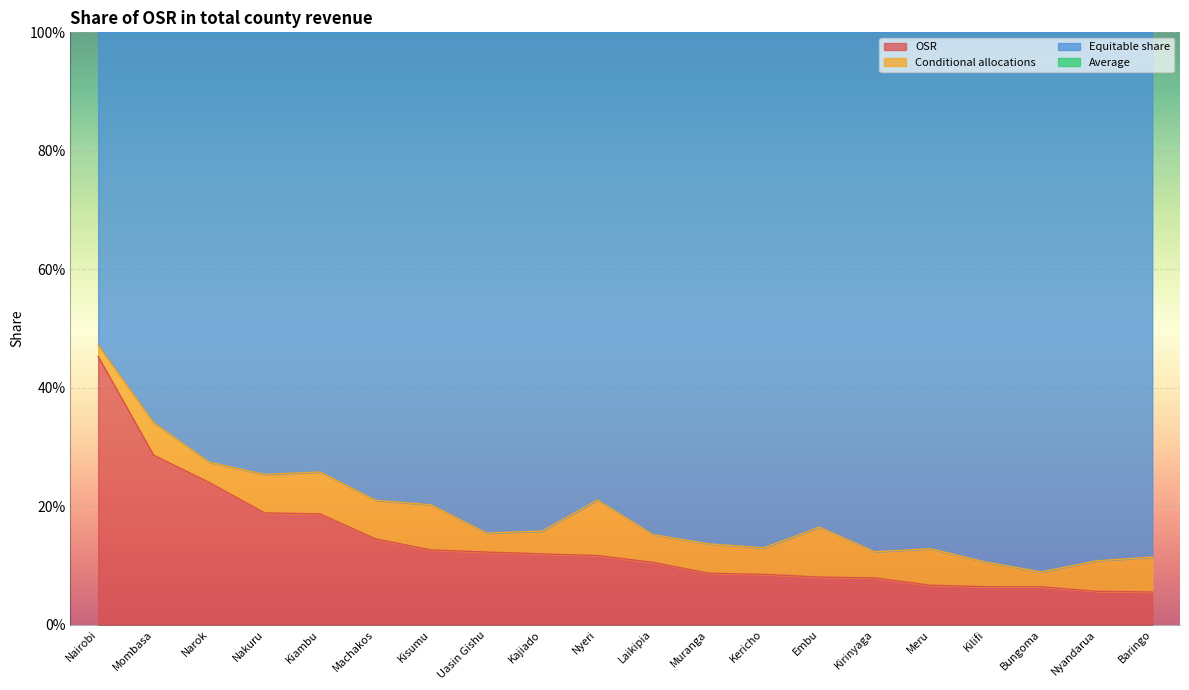

How many lines are shown in the chart?

2